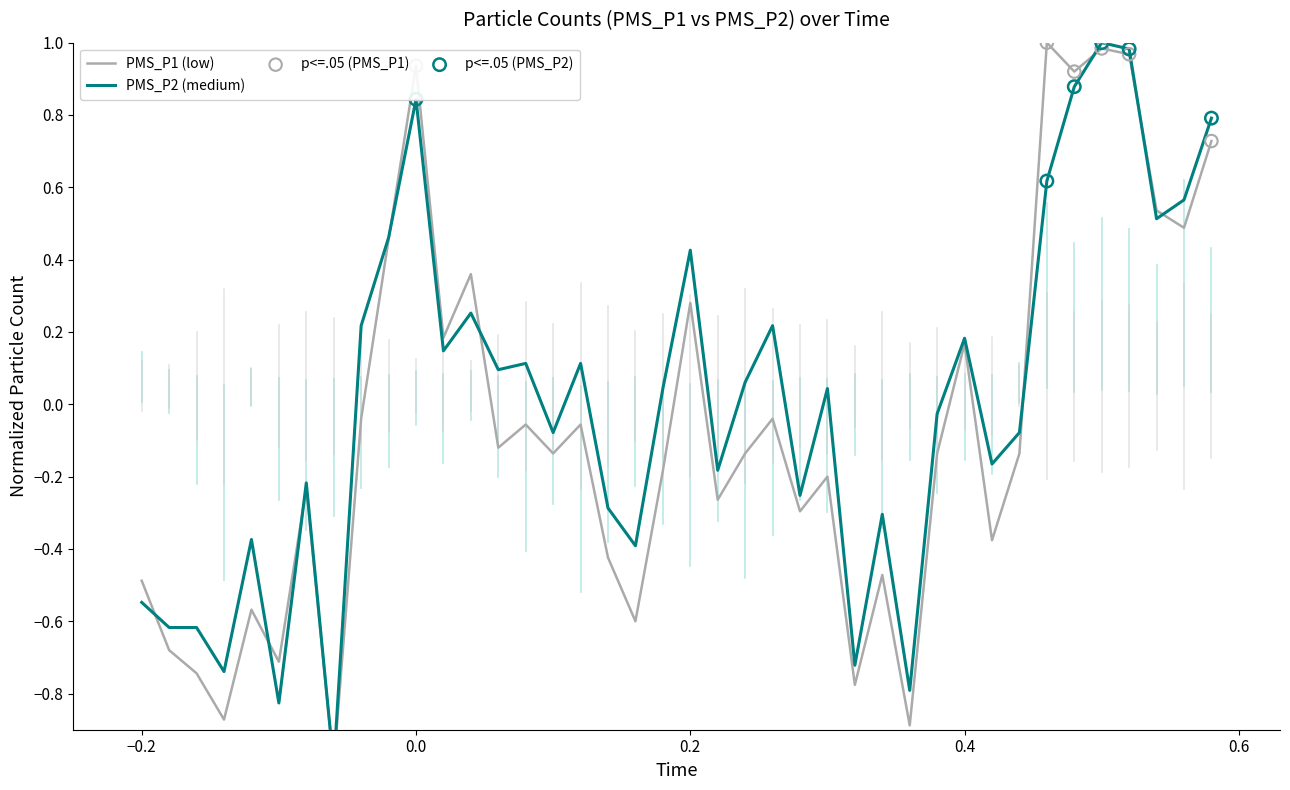

Which series has the largest total across all categories?

PMS_P2